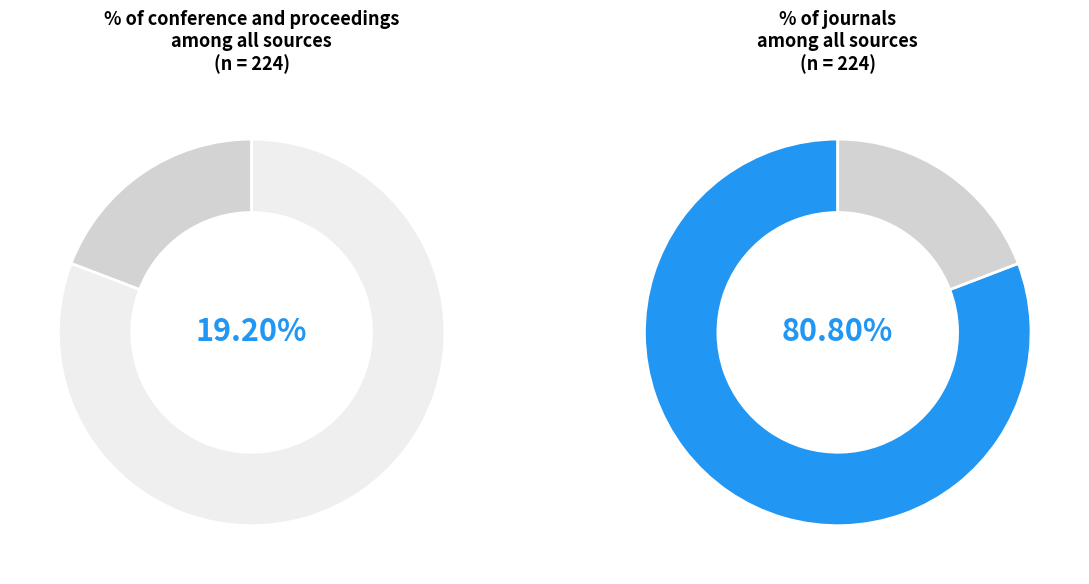

Which category accounts for the majority?

journal